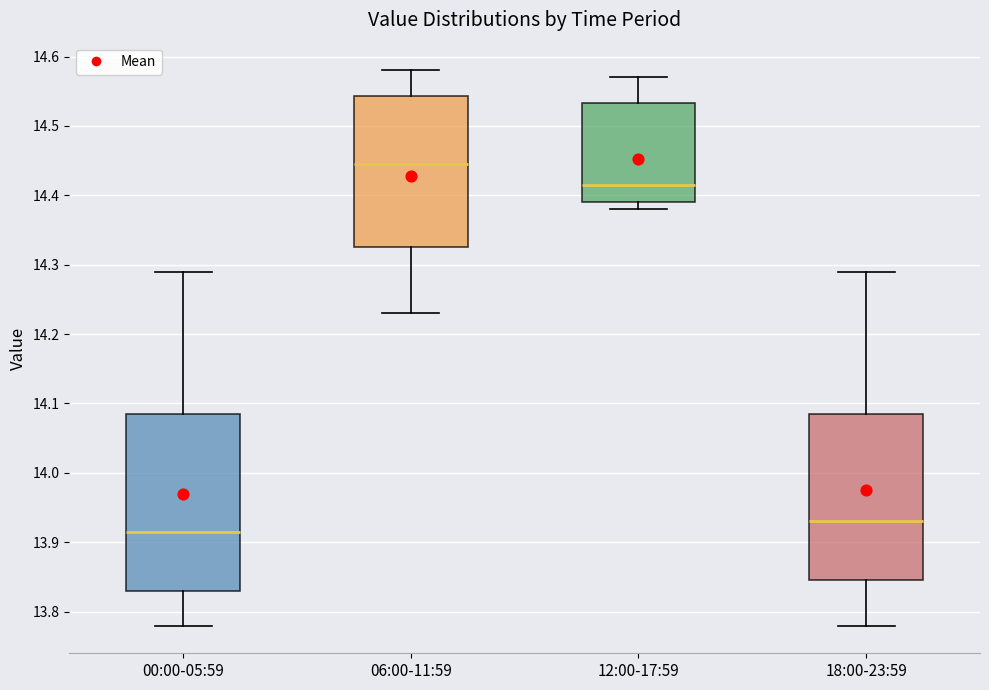

Reading left to right, transcribe this box plot: for each box, give where its median line is, the range the box spans, and where its two whiskers end, as read against the y-axis. The values are not printed on the chart, so give them approximately, as read against the axis.

00:00-05:59: median 13.92, box 13.83 to 14.09, whiskers 13.78 to 14.29
06:00-11:59: median 14.45, box 14.33 to 14.54, whiskers 14.23 to 14.58
12:00-17:59: median 14.42, box 14.39 to 14.53, whiskers 14.38 to 14.57
18:00-23:59: median 13.93, box 13.85 to 14.09, whiskers 13.78 to 14.29